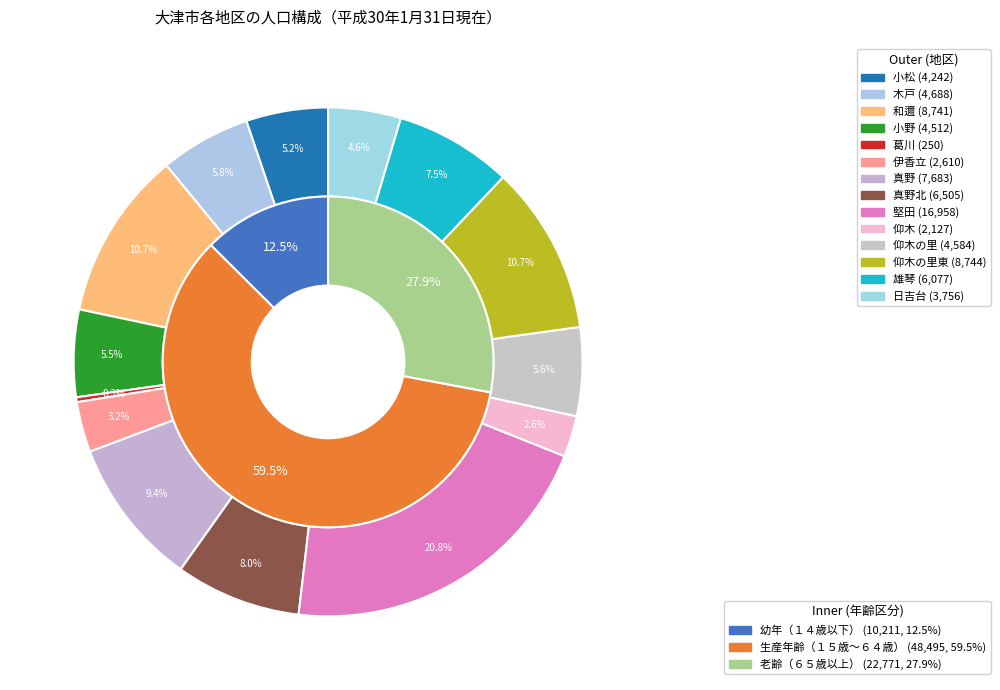

Rank the categories by value from lowest to highest.

葛川, 仰木, 伊香立, 日吉台, 小松, 小野, 仰木の里, 木戸, 雄琴, 真野北, 真野, 和邇, 仰木の里東, 堅田